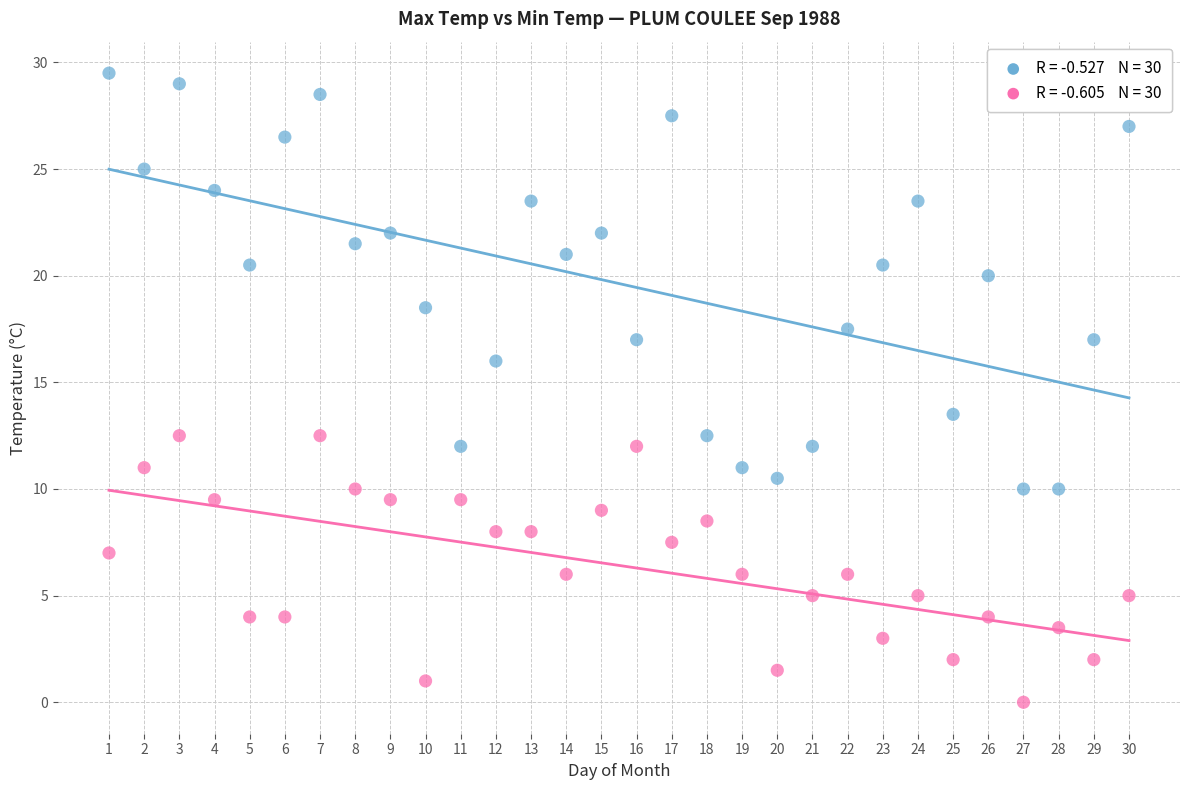

Across all data points, what is the range of Y values (max minus min)?

29.5